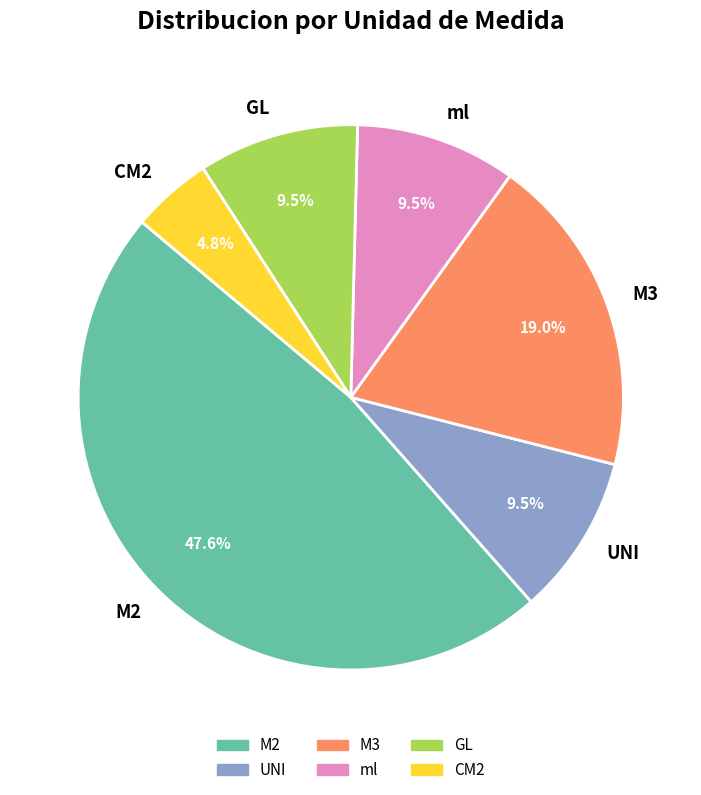

What is the largest slice in the pie chart?

M2